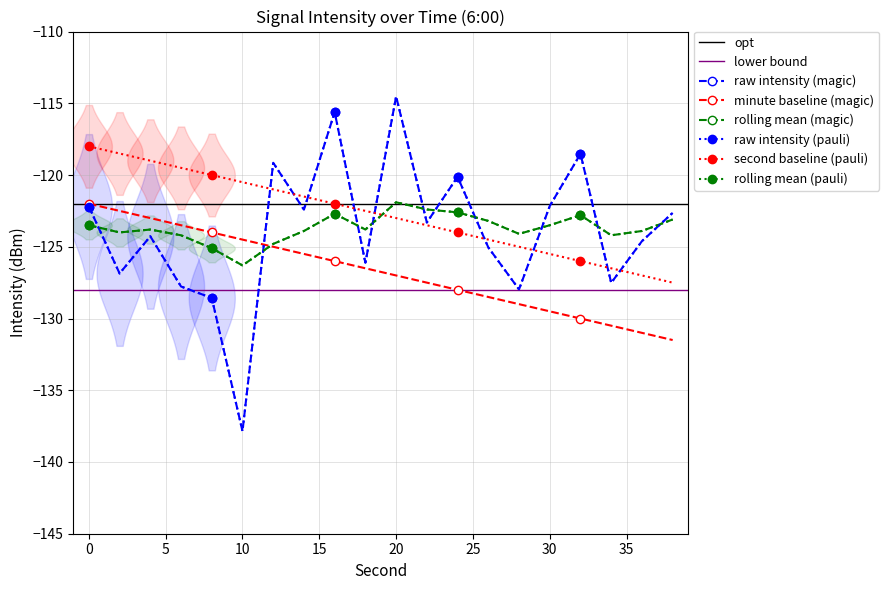

The value of rolling_mean at 26 is -123.2. True or false?

True